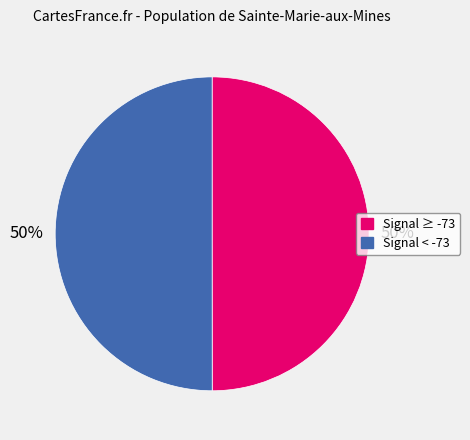

To the nearest percent, what is the average slice percentage?

50%